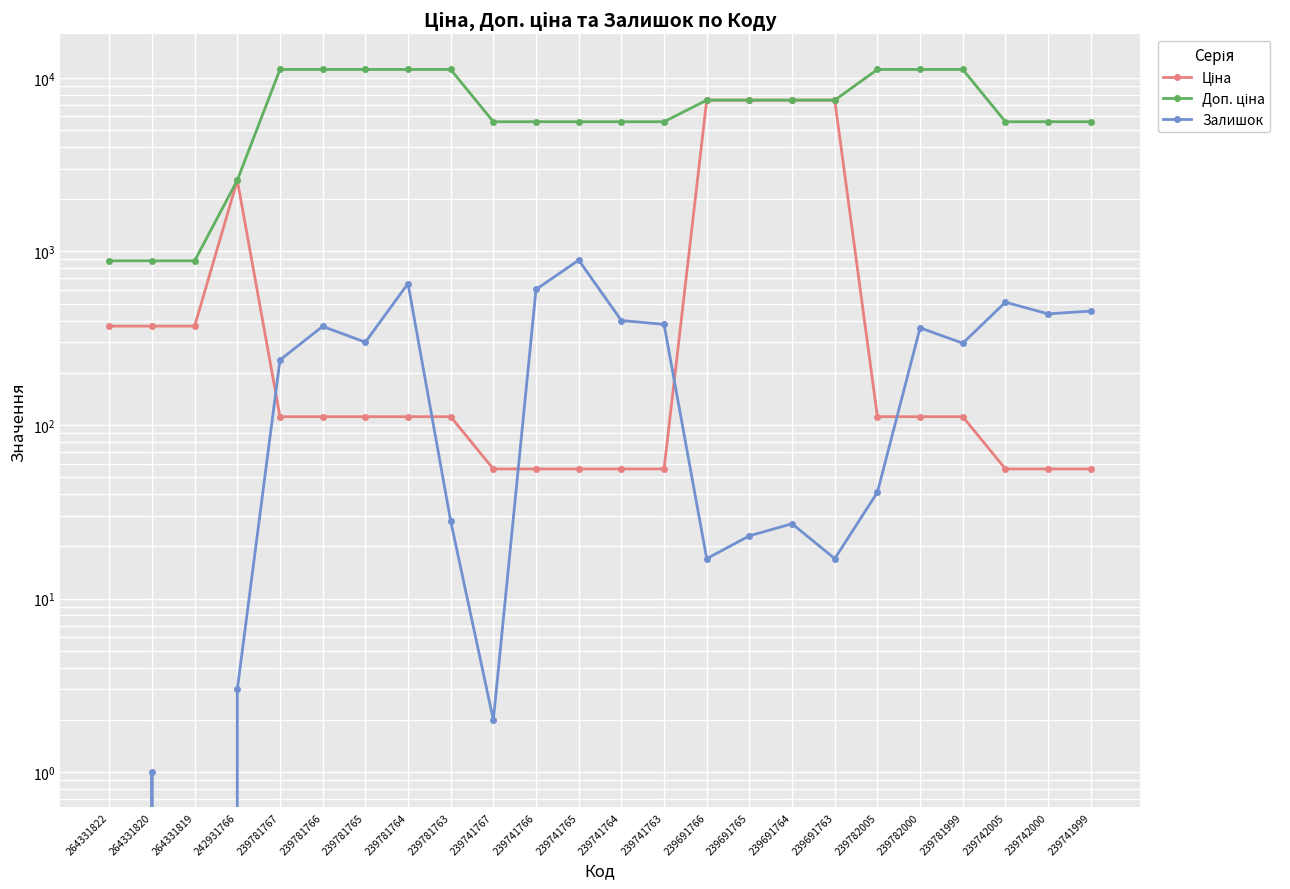

Count the Доп. ціна values in the range 5585 to 11169.

20